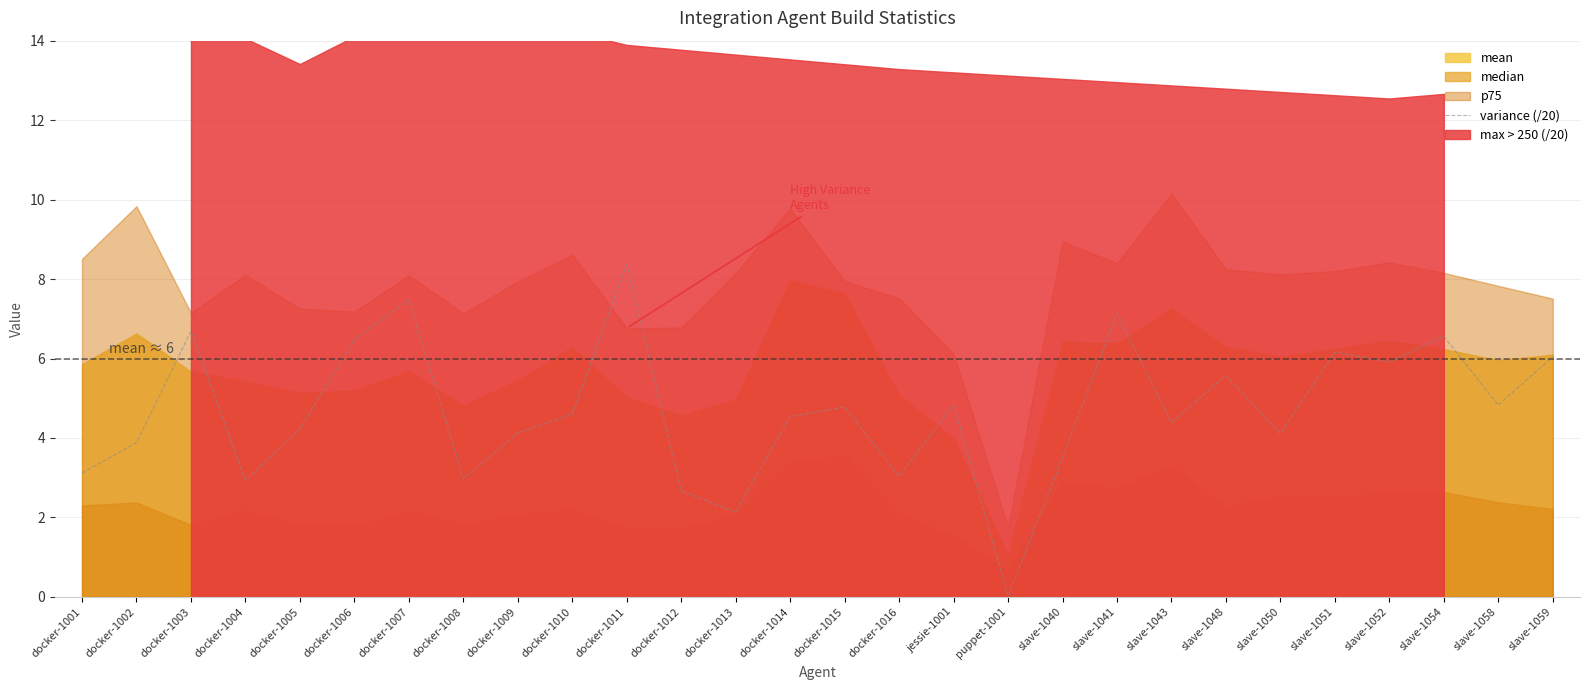

True or false: the data has more than 0 interior local peaks.

True